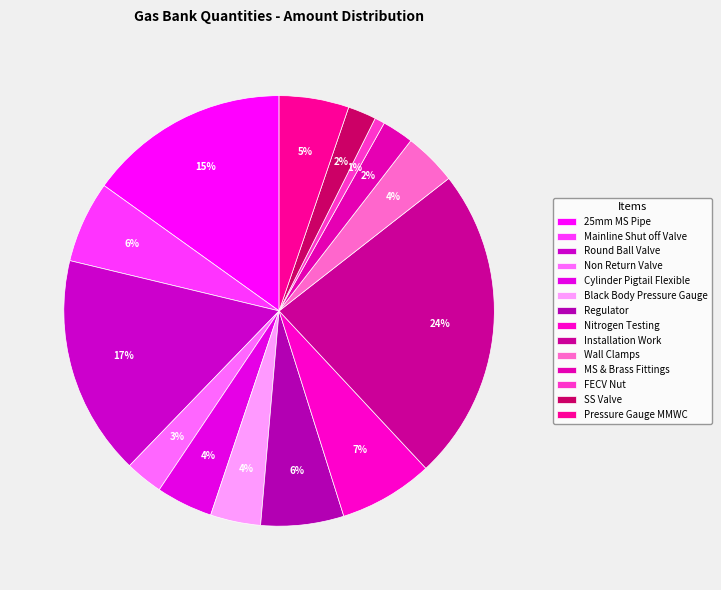

How many segments does this pie chart have?

14